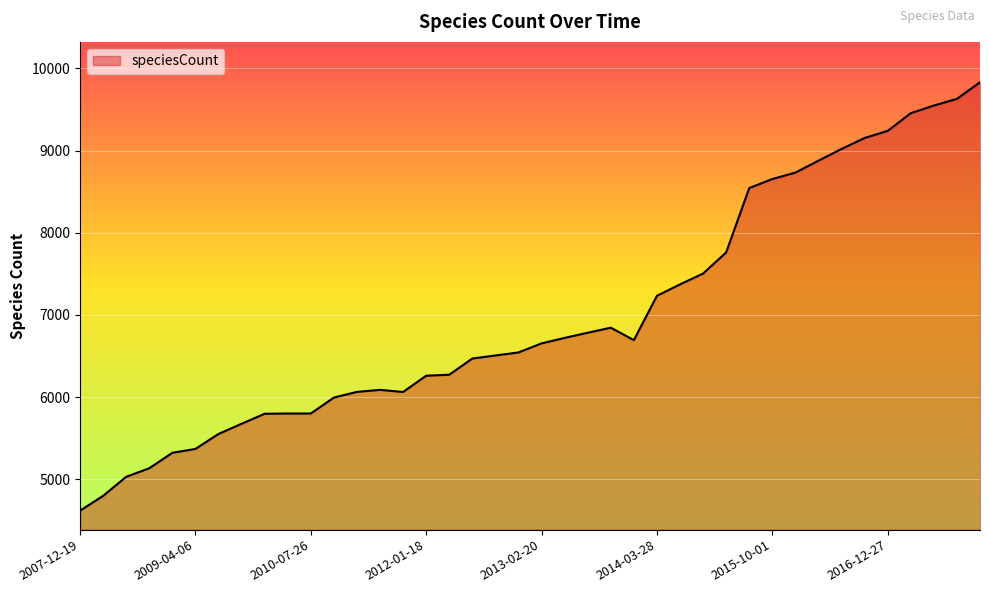

What is the difference between the maximum and minimum values?

5212